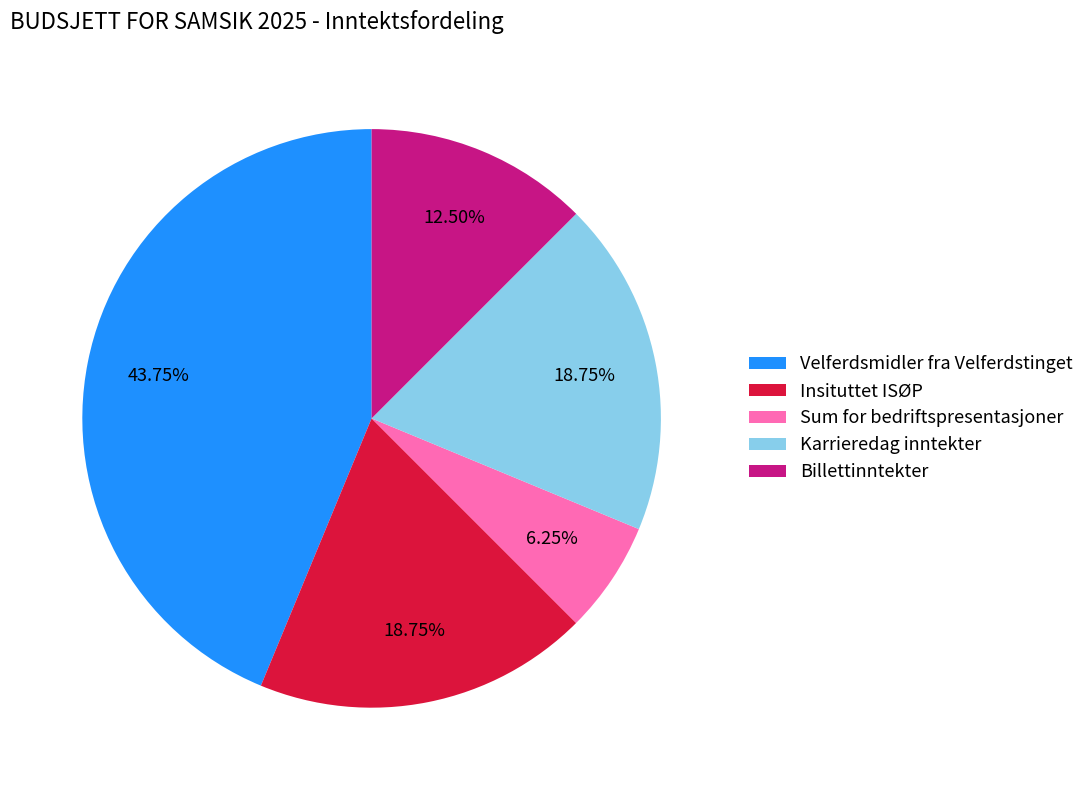

Is the sum of Sum for bedriftspresentasjoner and Billettinntekter greater than half?

No